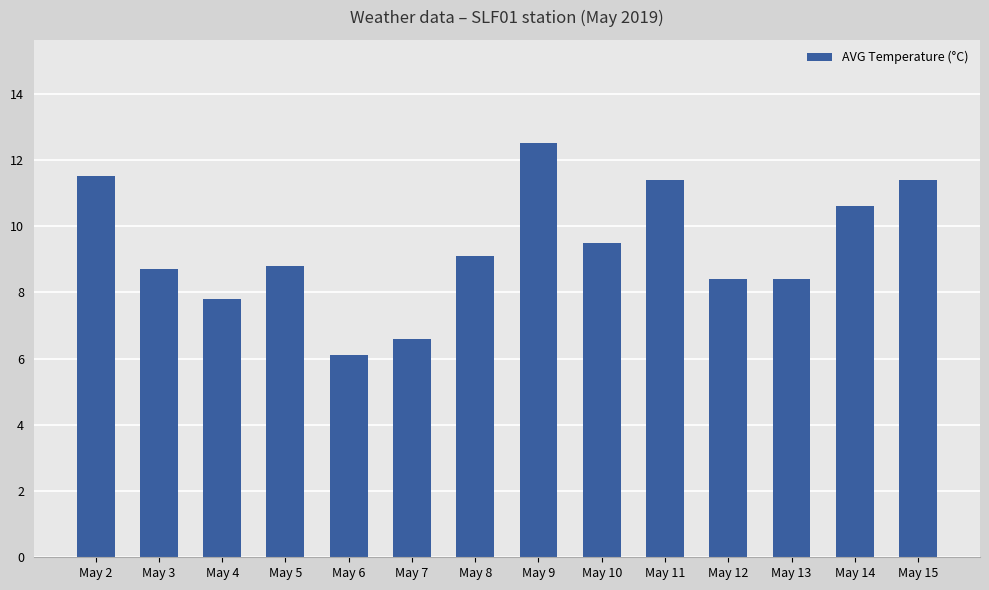

How many bars are there in total?

14